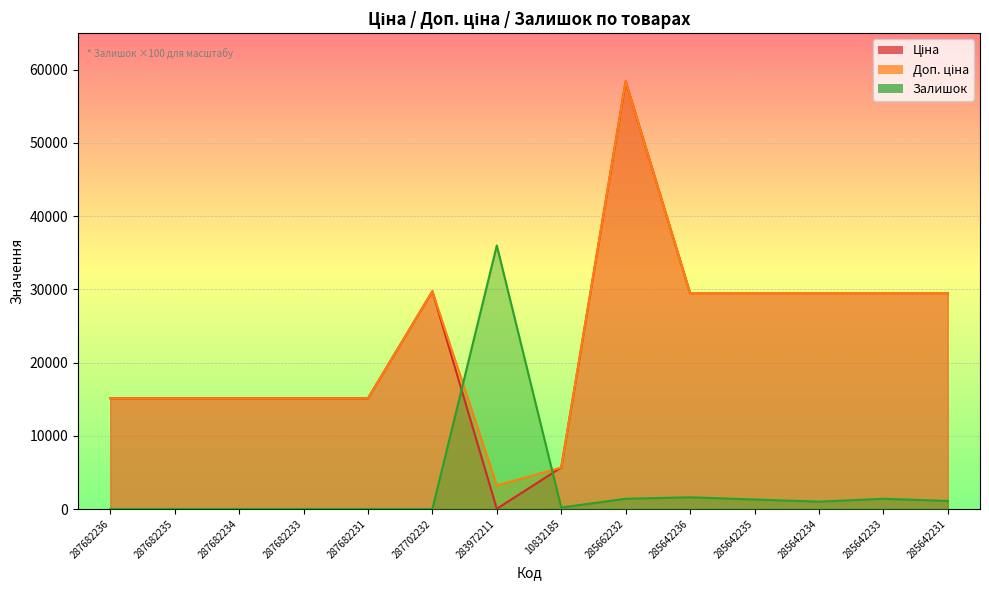

Reading left to right, list all the values displayed in this chart.

Ціна: 15120.0	15120.0	15120.0	15120.0	15120.0	29747.2	32.0	5673.8	58426.5	29491.5	29491.5	29491.5	29491.5	29491.5
Доп. ціна: 15120.0	15120.0	15120.0	15120.0	15120.0	29747.2	3205.0	5673.8	58426.5	29491.5	29491.5	29491.5	29491.5	29491.5
Залишок: 0.0	0.0	0.0	0.0	0.0	0.0	36000.0	200.0	1400.0	1600.0	1300.0	1000.0	1400.0	1100.0